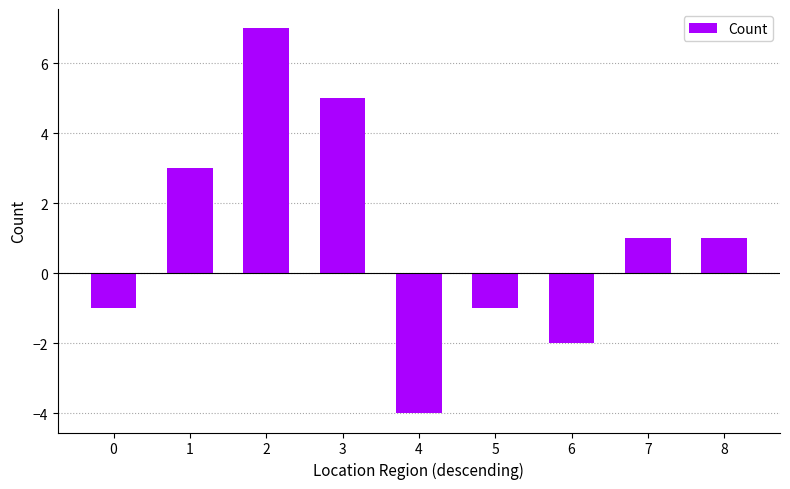

How many values are above zero?

5